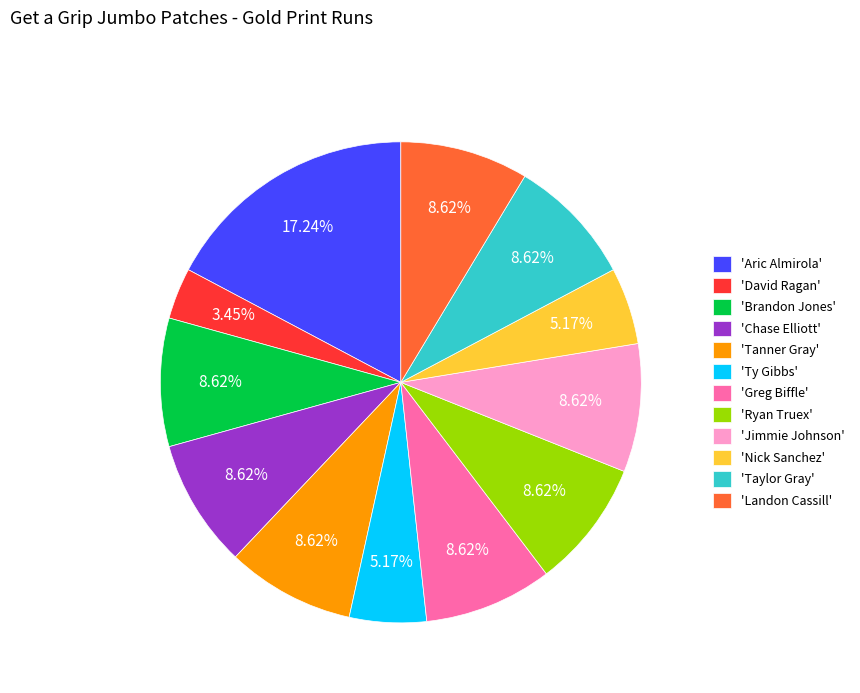

Is 'Nick Sanchez' the majority of the pie?

No